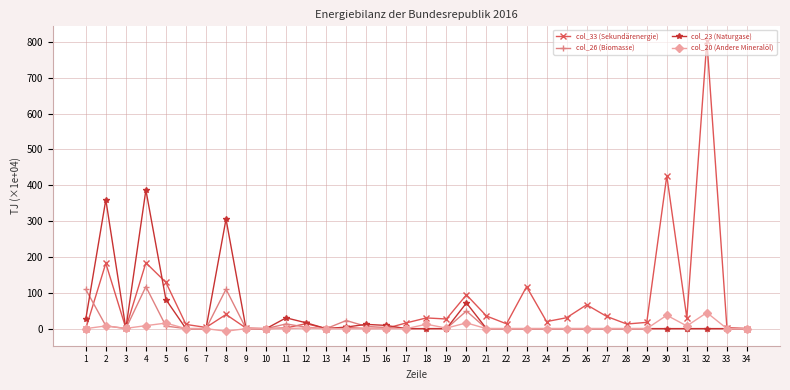

What is the value of the col_33 (Sekundärenergie) point at the 19th from the left?

26.9